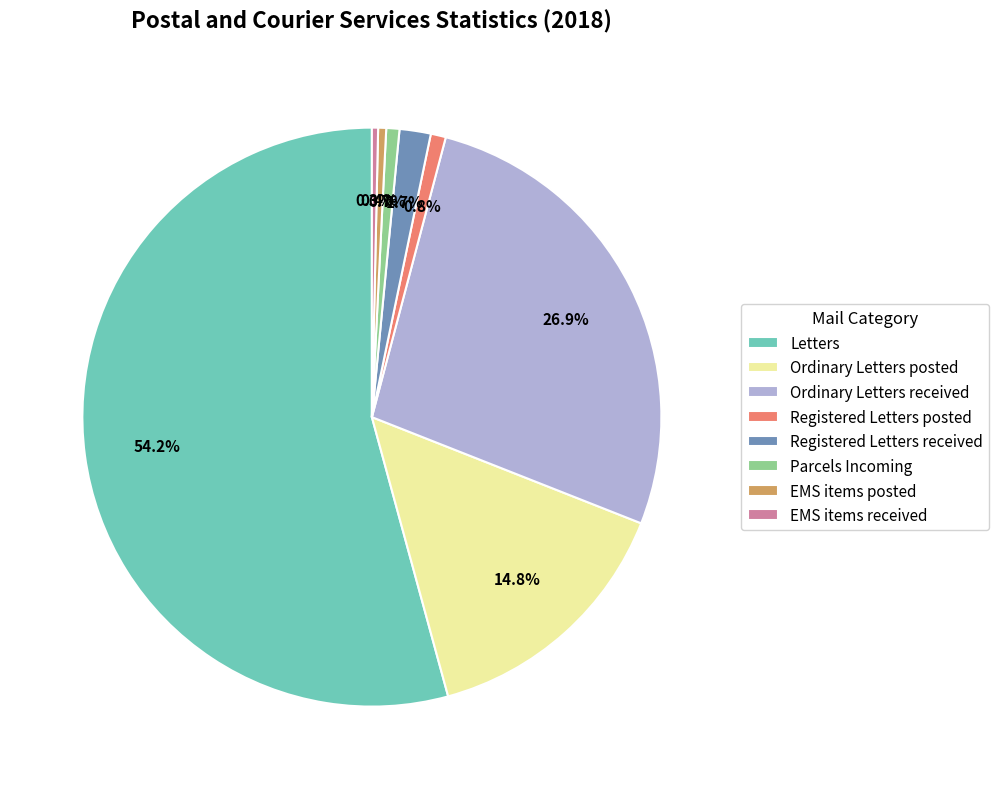

To the nearest percent, what is the difference between the largest and smallest slice percentages?

54%